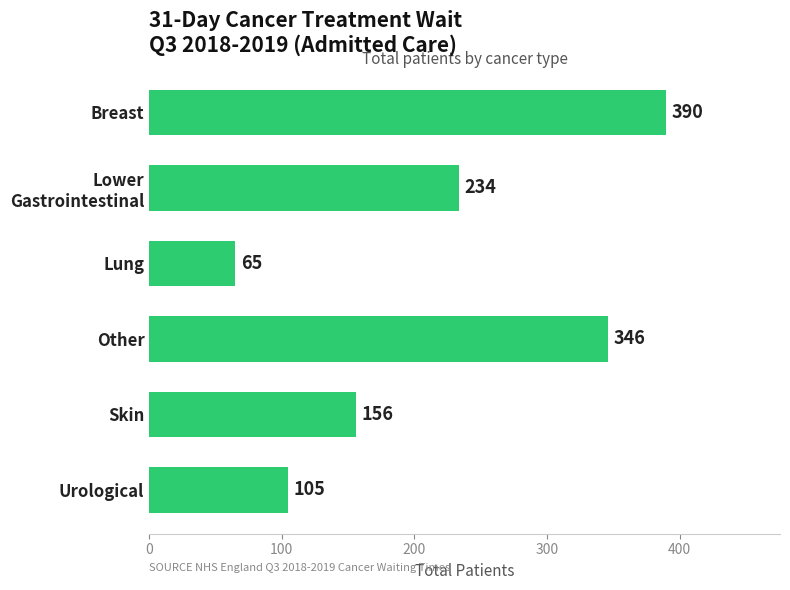

Reading top to bottom, transcribe all the data shown in this chart.

390	234	65	346	156	105